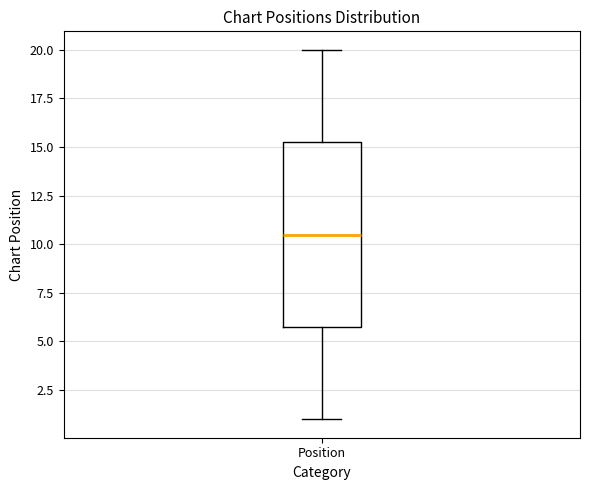

Read this box plot against the y-axis: the position of the median line, the range covered by the box, and the ends of both whiskers. The values are not printed on the chart, so give them approximately, as read against the axis.

median 10.5, box 6.0 to 15.5, whiskers 1.0 to 20.0